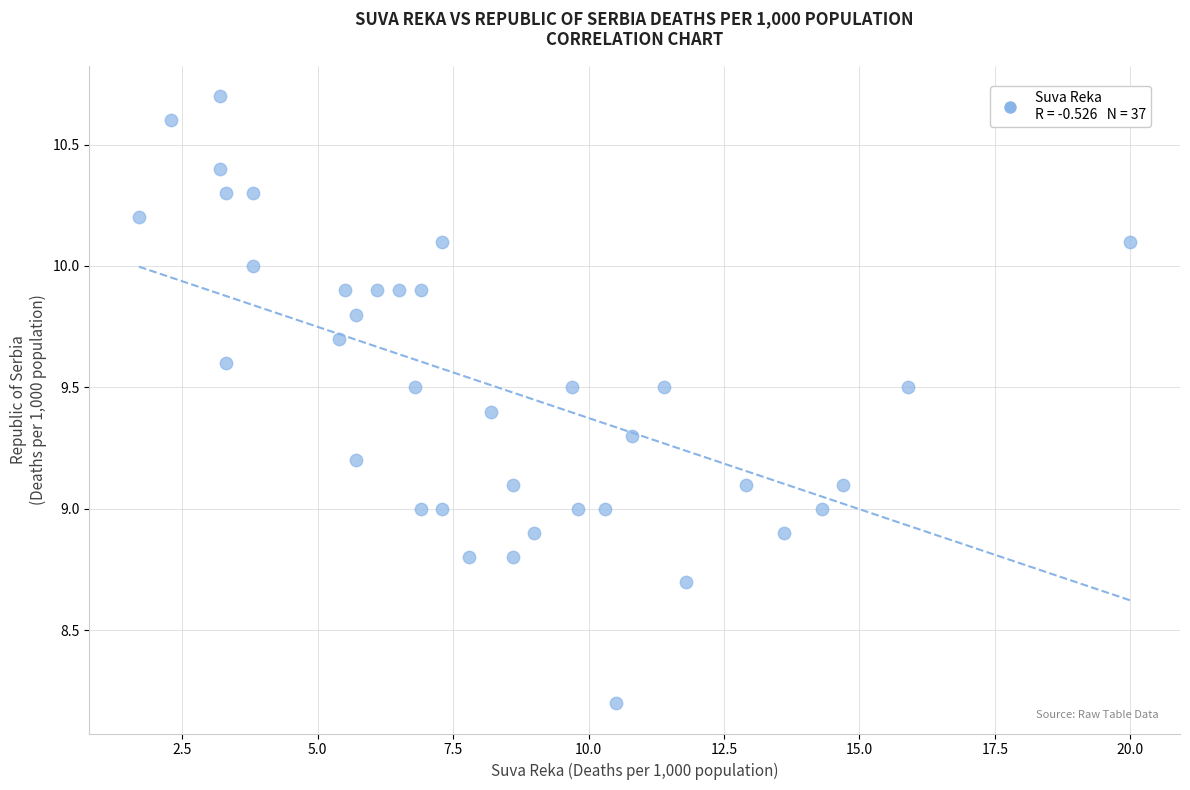

What is the range of X values (max minus min)?

18.3